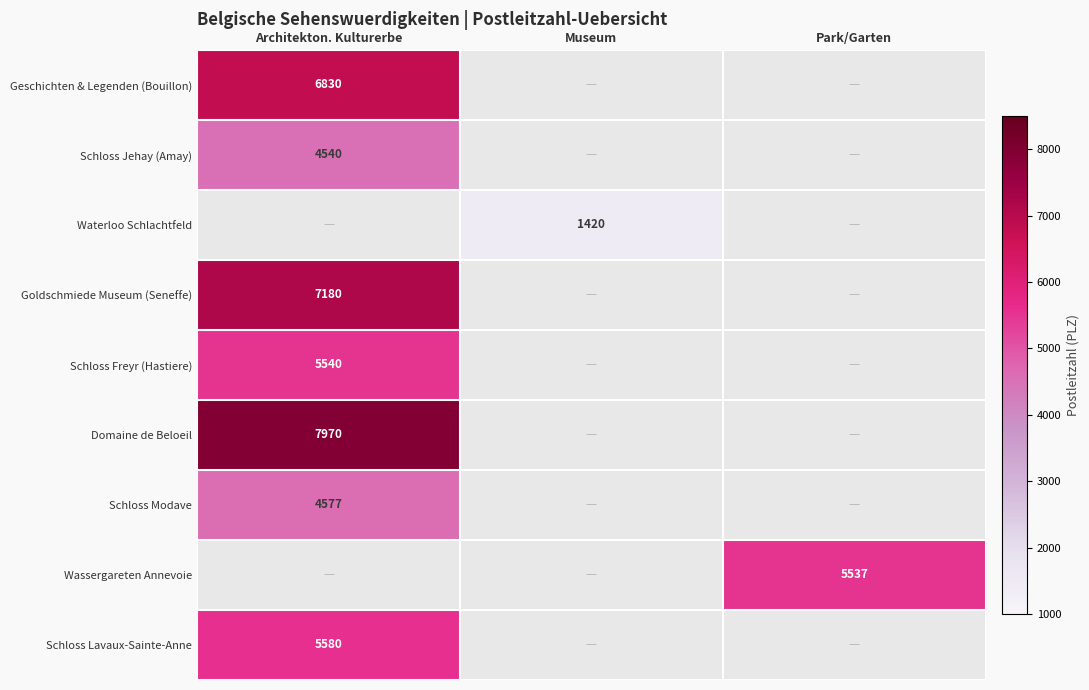

Which has a higher value, Architekton. Kulturerbe or Park/Garten?

Park/Garten